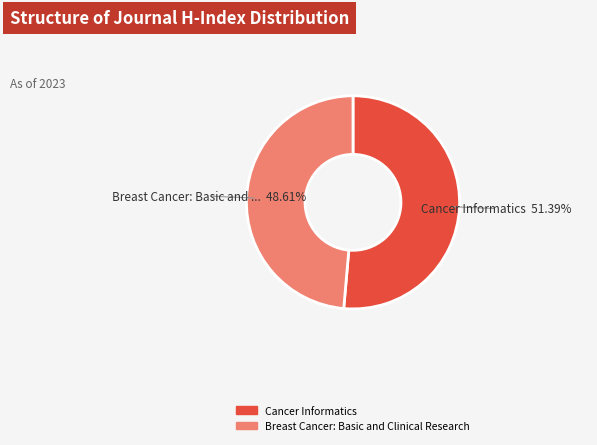

Which has a higher value, Breast Cancer: Basic and Clinical Research or Cancer Informatics?

Cancer Informatics